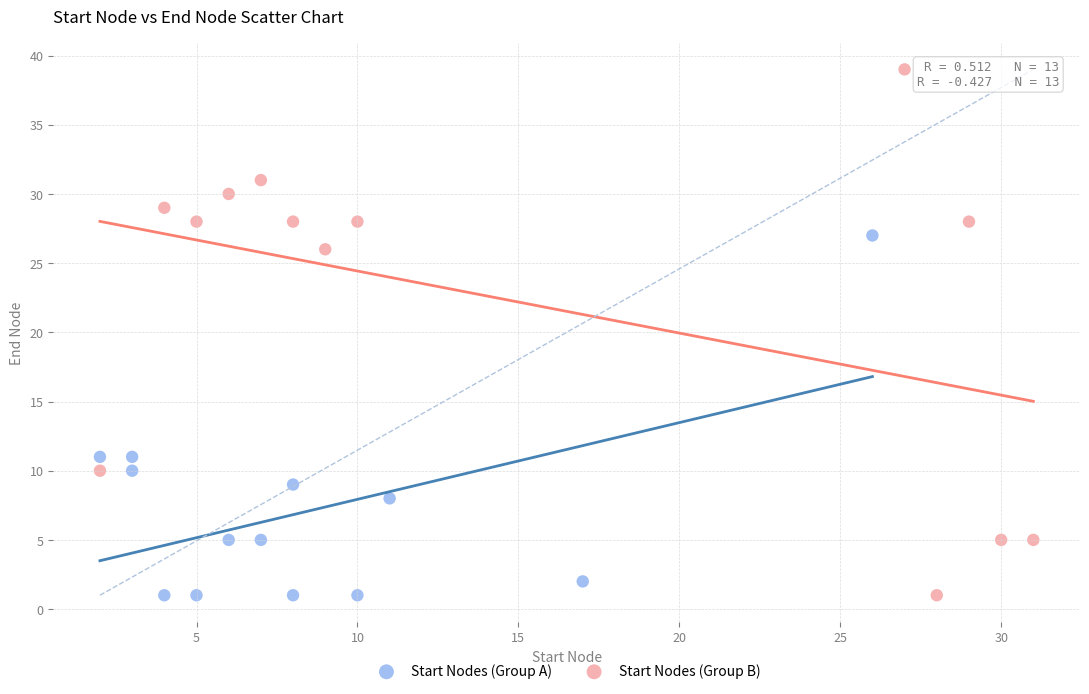

Which series has the widest spread of Y values?

Start Nodes (Group B)